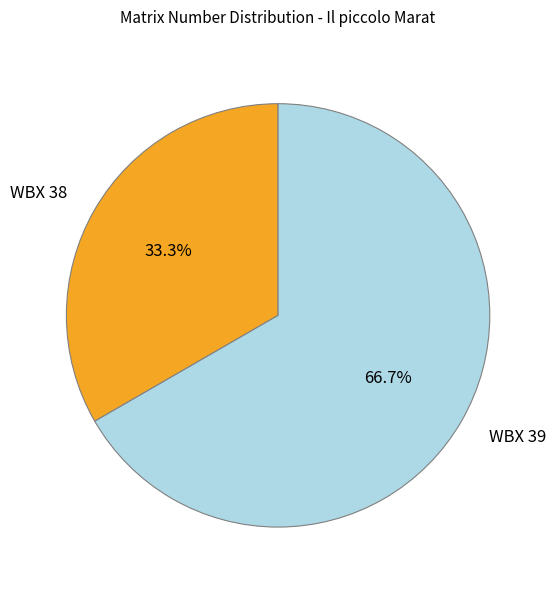

Is there any slice that represents more than half of the pie?

Yes